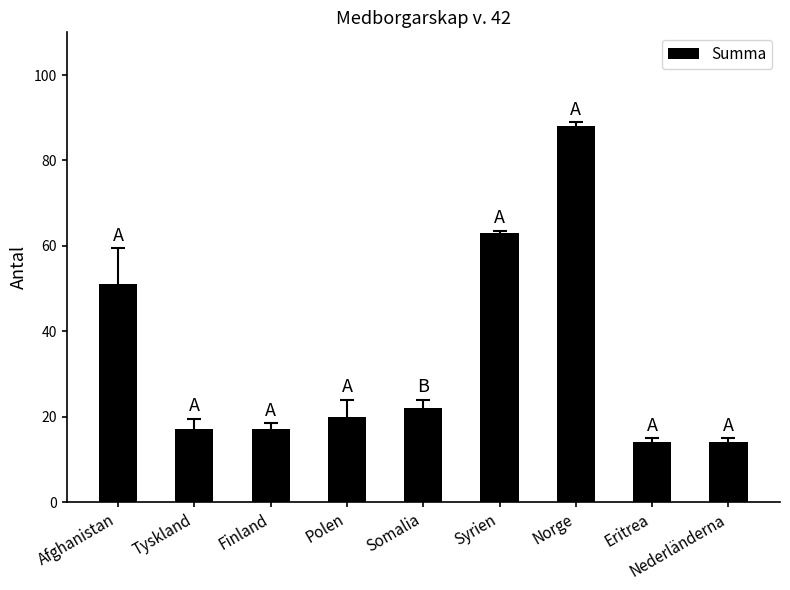

Between Afghanistan and Syrien, which is larger?

Syrien